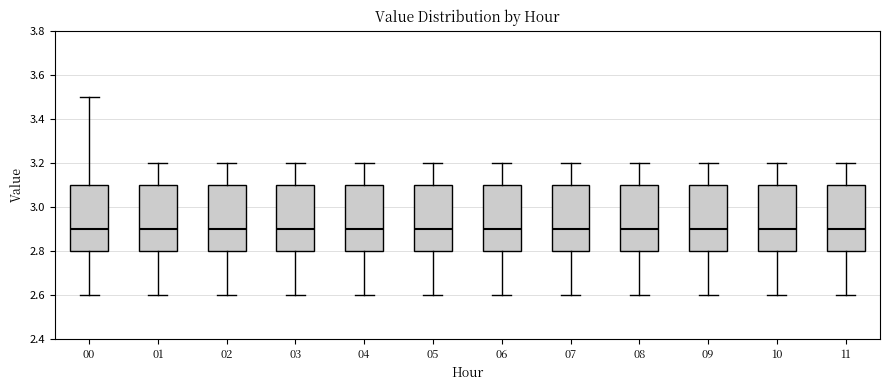

Reading left to right, transcribe this box plot: for each box, give where its median line is, the range the box spans, and where its two whiskers end, as read against the y-axis. The values are not printed on the chart, so give them approximately, as read against the axis.

00: median 2.9, box 2.8 to 3.1, whiskers 2.6 to 3.5
01: median 2.9, box 2.8 to 3.1, whiskers 2.6 to 3.2
02: median 2.9, box 2.8 to 3.1, whiskers 2.6 to 3.2
03: median 2.9, box 2.8 to 3.1, whiskers 2.6 to 3.2
04: median 2.9, box 2.8 to 3.1, whiskers 2.6 to 3.2
05: median 2.9, box 2.8 to 3.1, whiskers 2.6 to 3.2
06: median 2.9, box 2.8 to 3.1, whiskers 2.6 to 3.2
07: median 2.9, box 2.8 to 3.1, whiskers 2.6 to 3.2
08: median 2.9, box 2.8 to 3.1, whiskers 2.6 to 3.2
09: median 2.9, box 2.8 to 3.1, whiskers 2.6 to 3.2
10: median 2.9, box 2.8 to 3.1, whiskers 2.6 to 3.2
11: median 2.9, box 2.8 to 3.1, whiskers 2.6 to 3.2